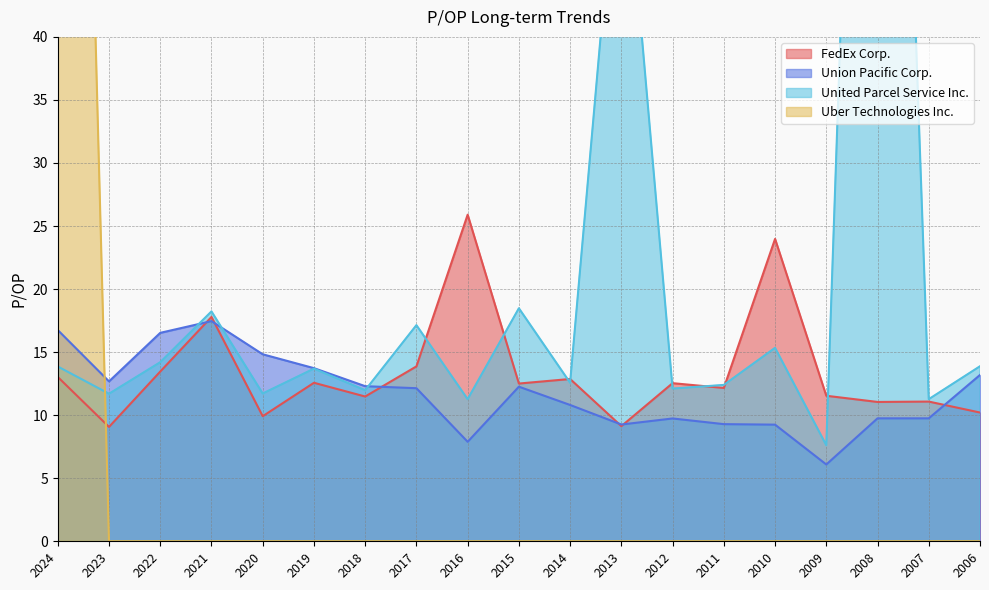

Reading right to left, what are all the values shown in this chart?

FedEx Corp.: 10.2	11.1	11.1	11.5	24.0	12.2	12.5	9.1	12.9	12.5	25.9	13.9	11.5	12.6	9.9	17.8	13.5	9.1	13.0
Union Pacific Corp.: 13.2	9.8	9.8	6.1	9.2	9.3	9.7	9.3	10.8	12.3	7.9	12.1	12.3	13.7	14.8	17.5	16.5	12.7	16.8
United Parcel Service Inc.: 13.9	11.3	125.7	7.6	15.3	12.4	12.1	58.7	12.6	18.5	11.3	17.1	12.0	13.7	11.7	18.2	14.2	11.7	13.9
Uber Technologies Inc.: 0.0	0.0	0.0	0.0	0.0	0.0	0.0	0.0	0.0	0.0	0.0	0.0	0.0	0.0	0.0	0.0	0.0	0.0	152.3